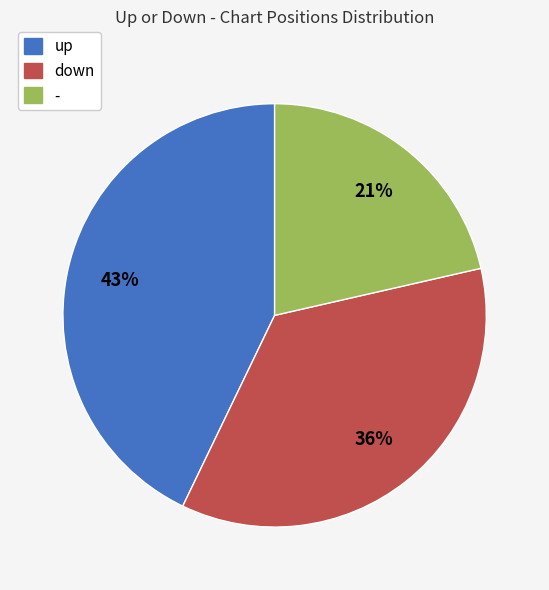

To the nearest percent, what is the average slice percentage?

33%